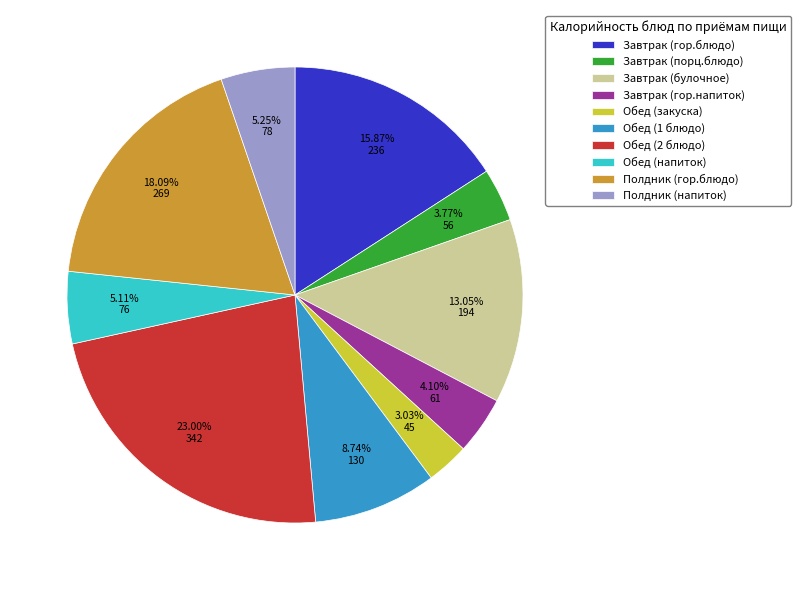

Which category has the smallest portion of the pie?

Обед (закуска)